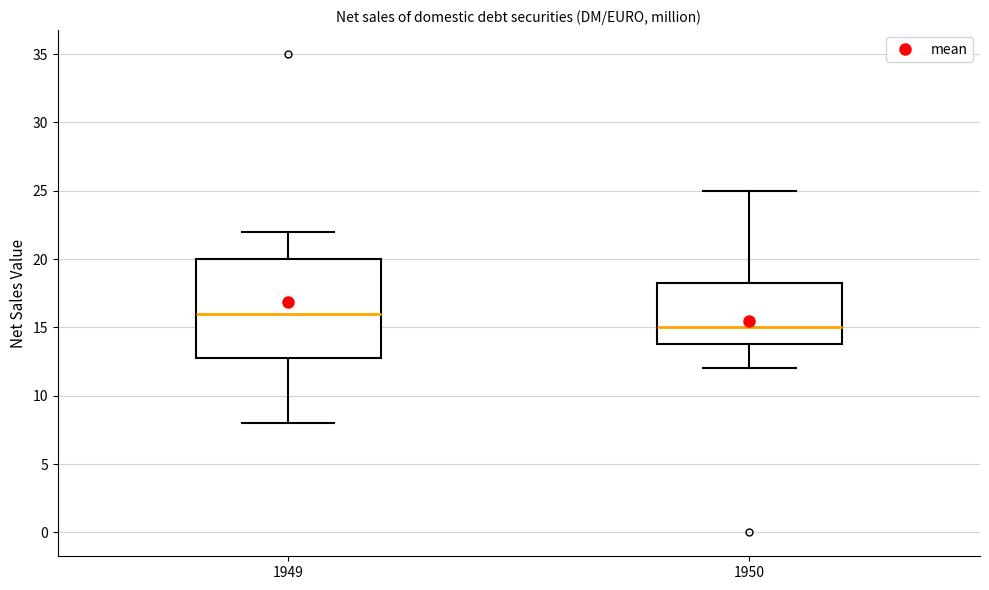

Comparing the boxes themselves (not the whiskers), which one is the tallest?

1949